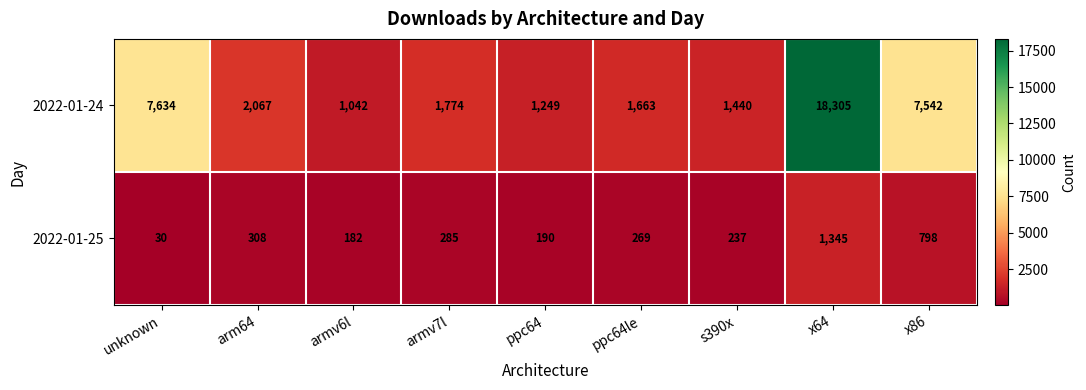

What is the spread (max minus min) of values at arm64?

1759